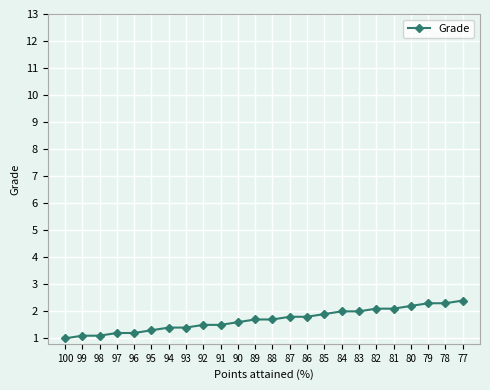

Reading right to left, extract all data points from this chart.

77=2.4	78=2.3	79=2.3	80=2.2	81=2.1	82=2.1	83=2.0	84=2.0	85=1.9	86=1.8	87=1.8	88=1.7	89=1.7	90=1.6	91=1.5	92=1.5	93=1.4	94=1.4	95=1.3	96=1.2	97=1.2	98=1.1	99=1.1	100=1.0